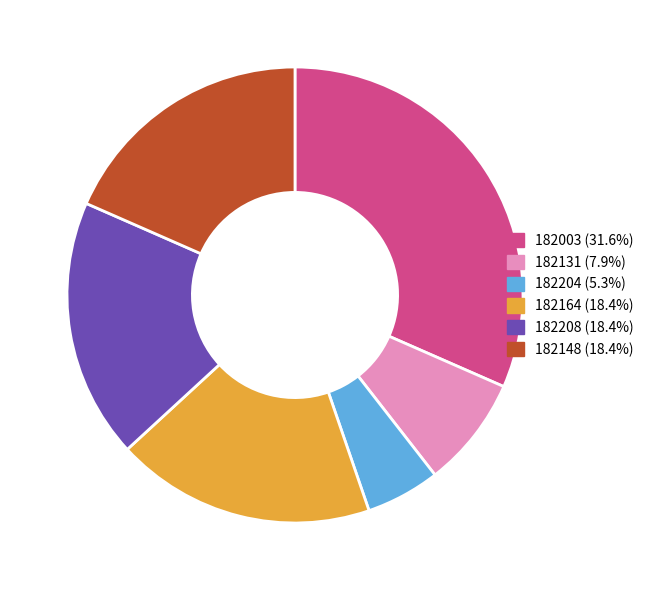

Which slice is the smallest?

182204